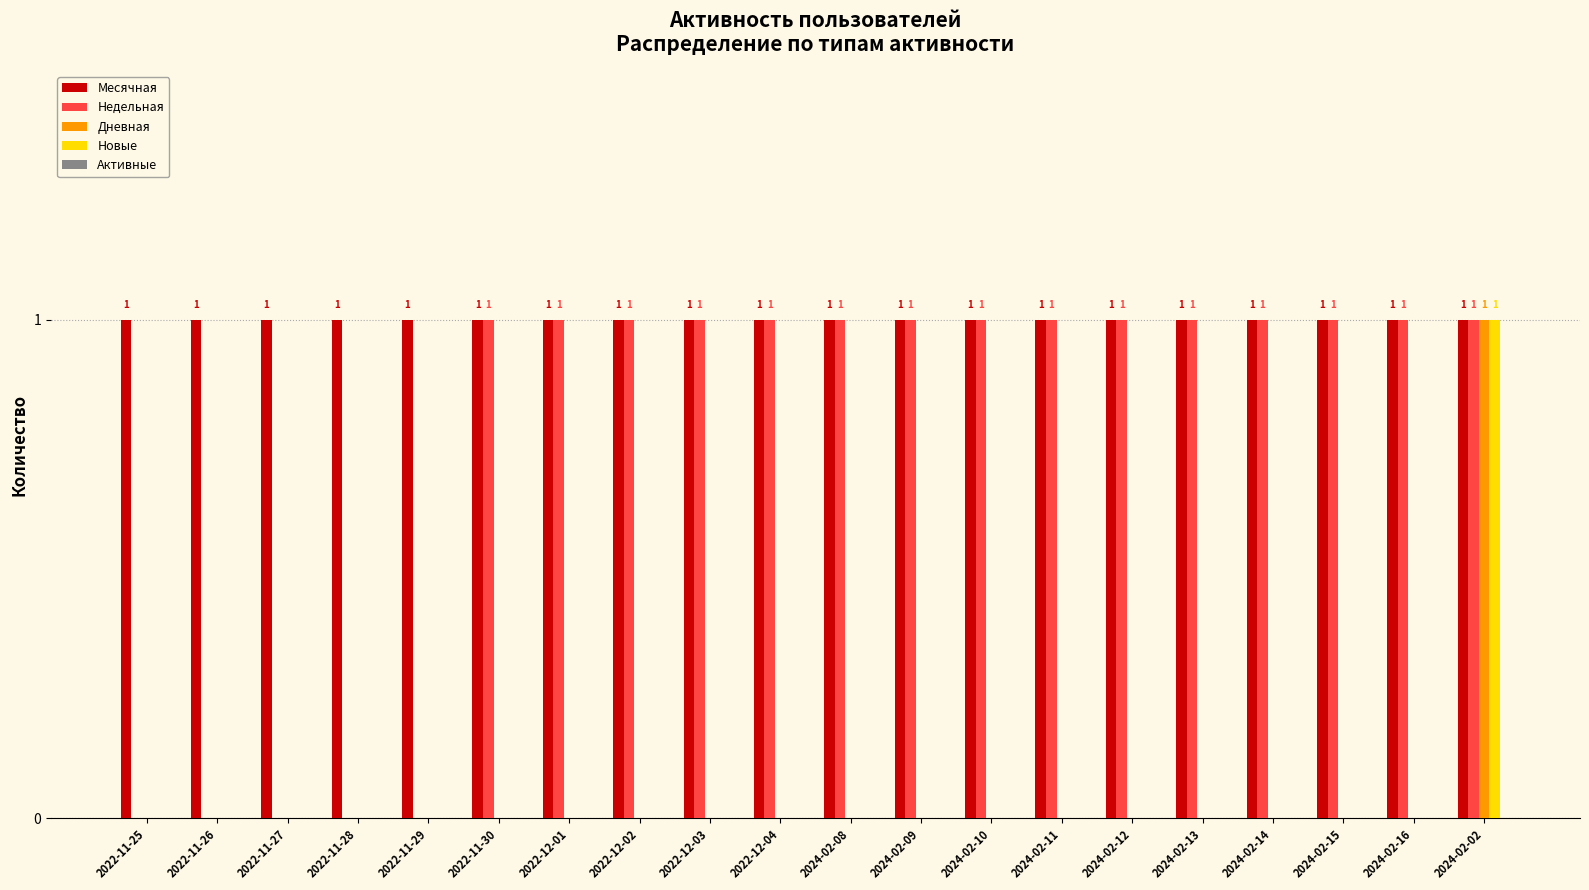

Is it true that Месячная equals 0 at 2024-02-15?

False